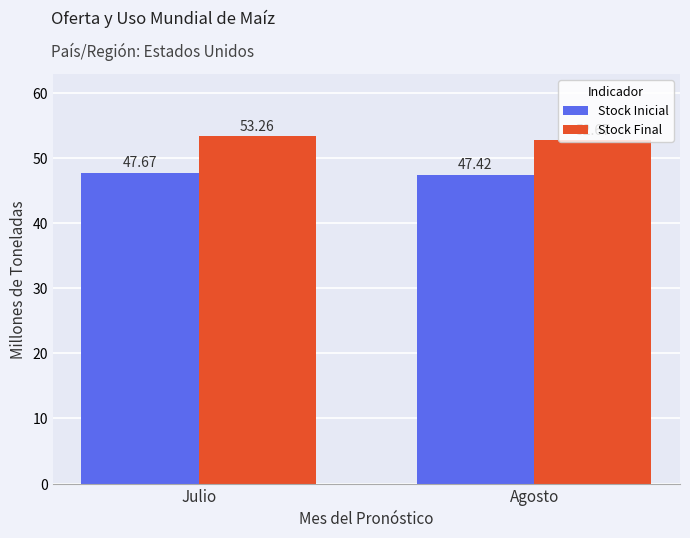

Which series has the largest range (max minus min)?

Stock Final